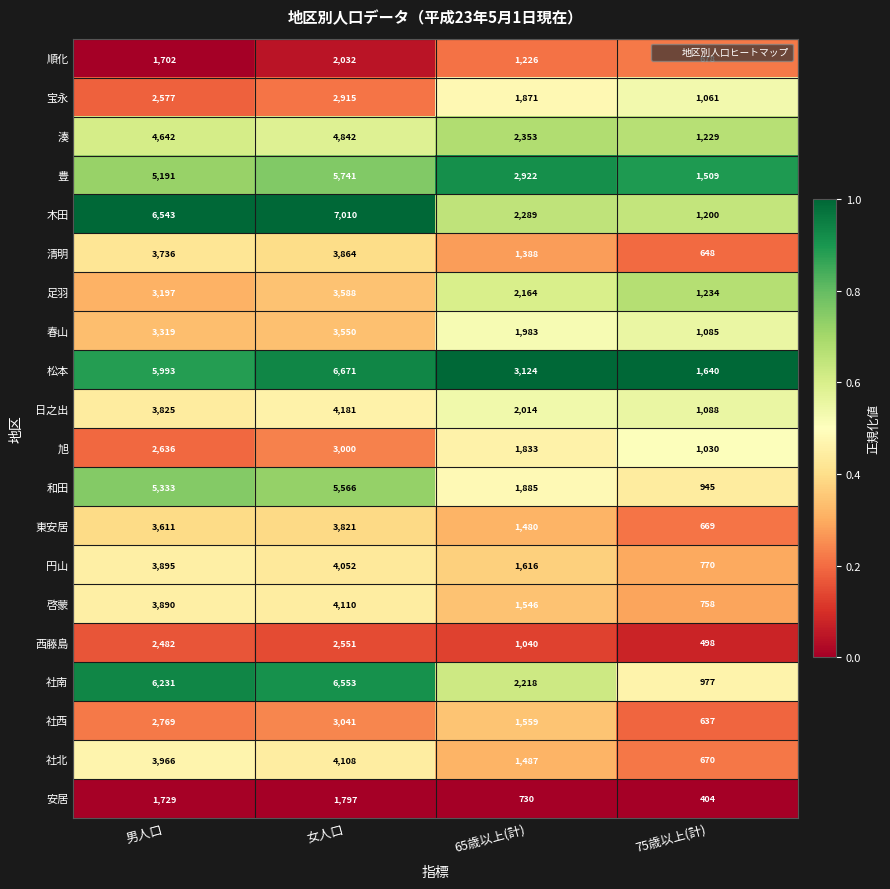

List the series in order of their peak value, lowest first.

安居, 順化, 西藤島, 宝永, 旭, 社西, 春山, 足羽, 東安居, 清明, 円山, 社北, 啓蒙, 日之出, 湊, 和田, 豊, 社南, 松本, 木田